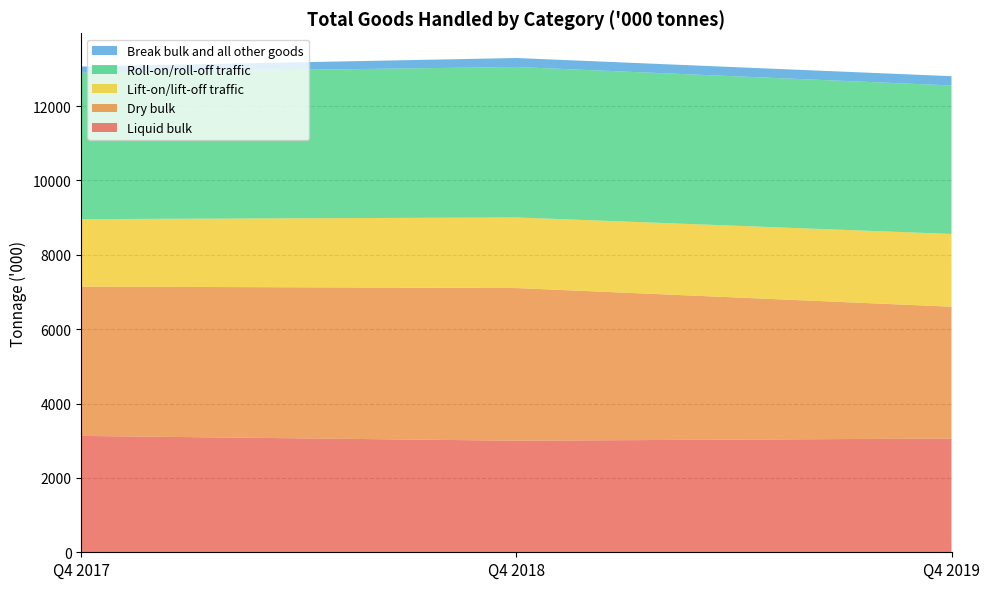

Reading left to right, list all the values displayed in this chart.

Liquid bulk: Q4 2017=3129	Q4 2018=3000	Q4 2019=3059
Dry bulk: Q4 2017=4016	Q4 2018=4105	Q4 2019=3544
Lift-on/lift-off traffic: Q4 2017=1813	Q4 2018=1899	Q4 2019=1957
Roll-on/roll-off traffic: Q4 2017=3938	Q4 2018=4045	Q4 2019=3992
Break bulk and all other goods: Q4 2017=165	Q4 2018=242	Q4 2019=250